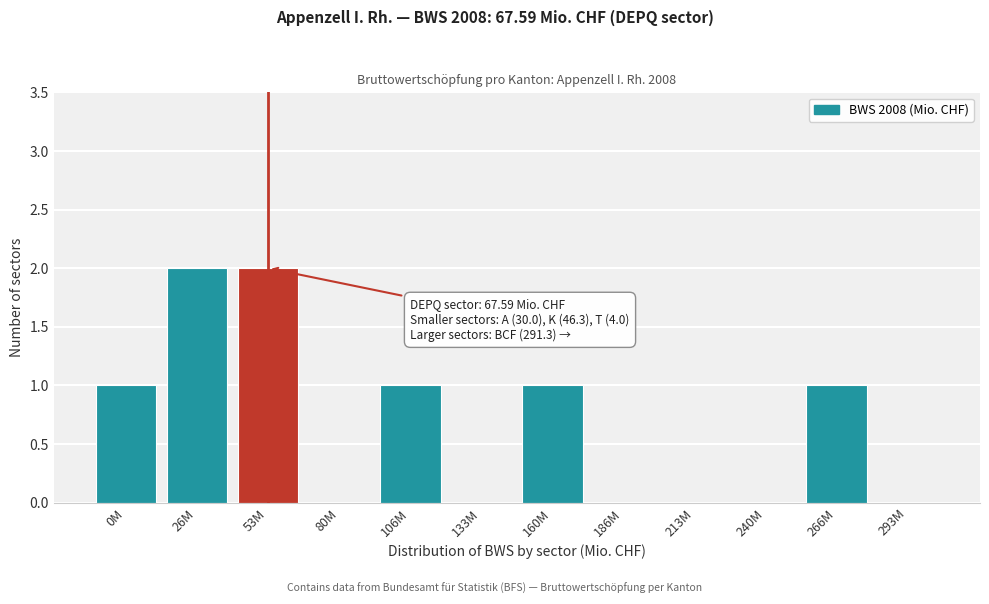

Reading right to left, transcribe all the data shown in this chart.

293M=0	266M=1	240M=0	213M=0	186M=0	160M=1	133M=0	106M=1	80M=0	53M=2	26M=2	0M=1